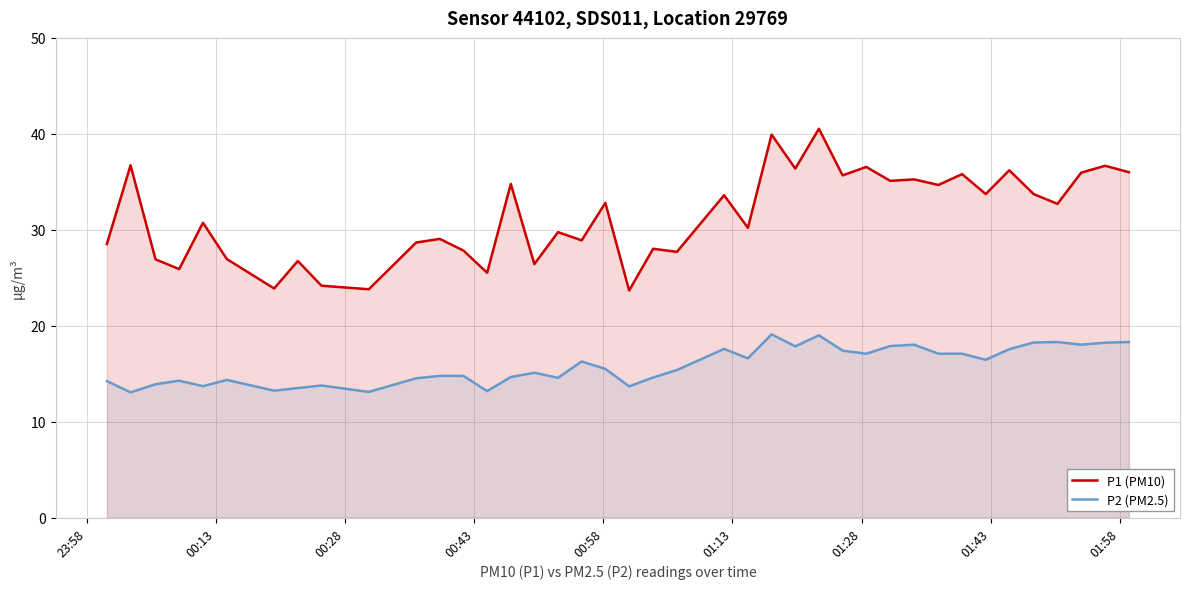

Which series has the largest total across all categories?

P1 (PM10)